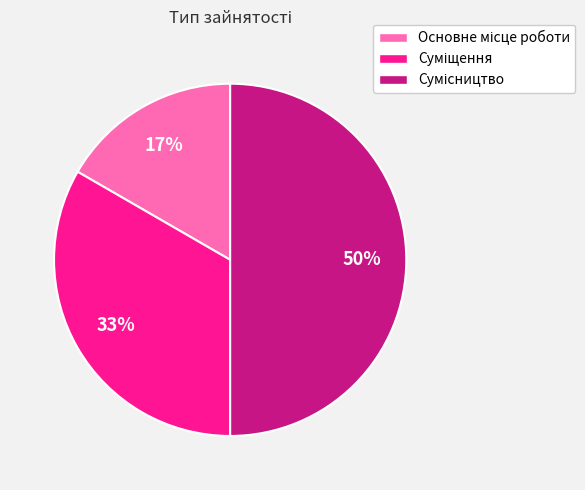

To the nearest percent, what is the average slice percentage?

33%